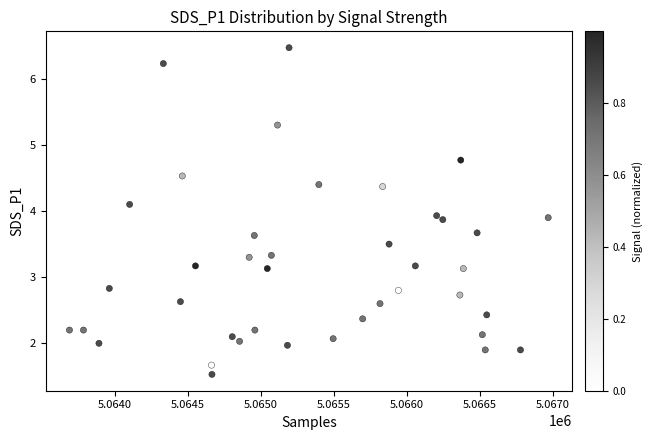

What is the range of Y values (max minus min)?

4.9